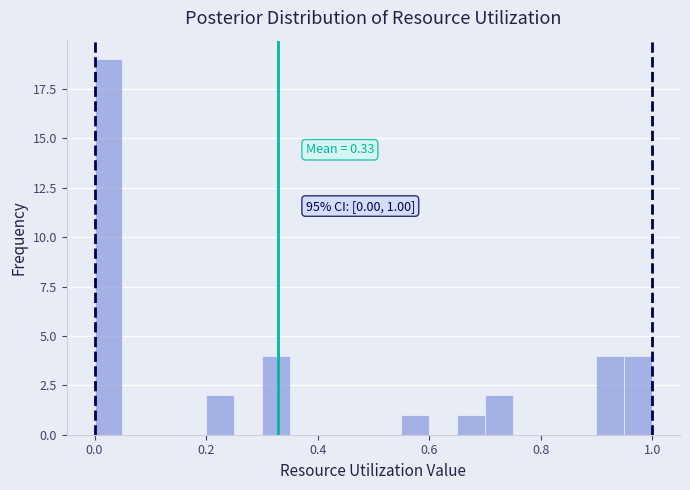

Read against the x-axis, roughly where is the centre of the tallest bar?

0.02